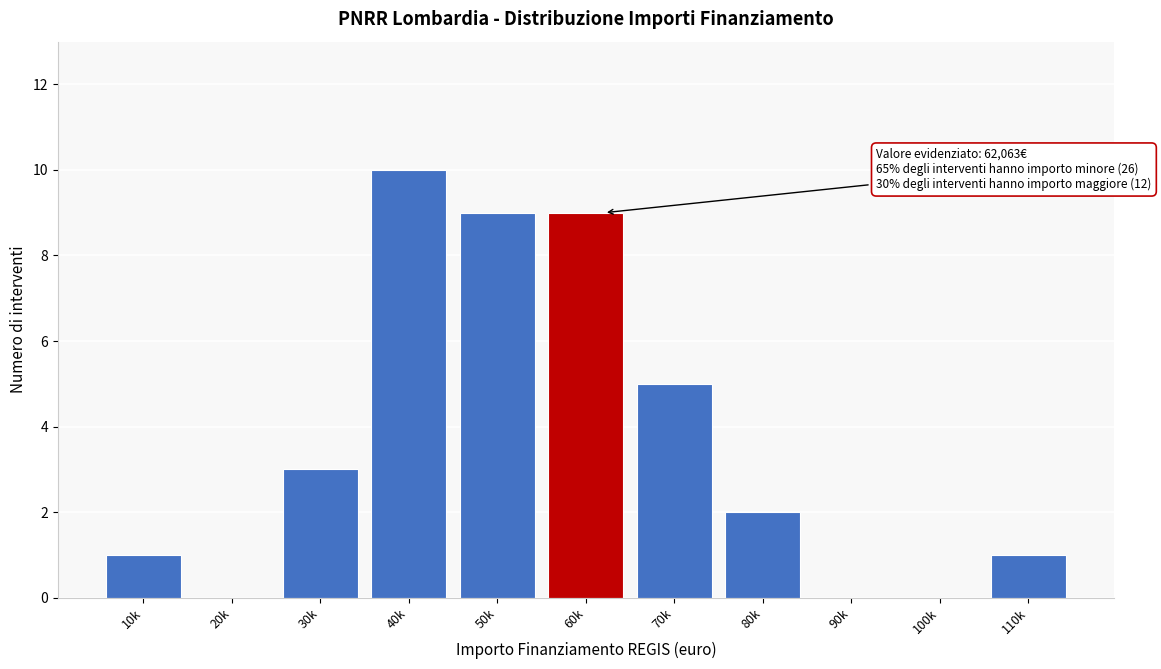

Reading left to right, extract all data points from this chart.

10k=1	20k=0	30k=3	40k=10	50k=9	60k=9	70k=5	80k=2	90k=0	100k=0	110k=1